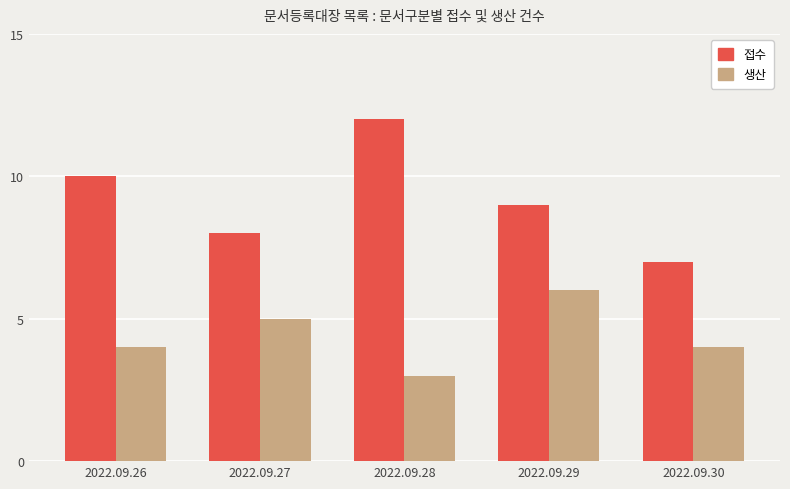

List the series in order of their peak value, lowest first.

생산, 접수